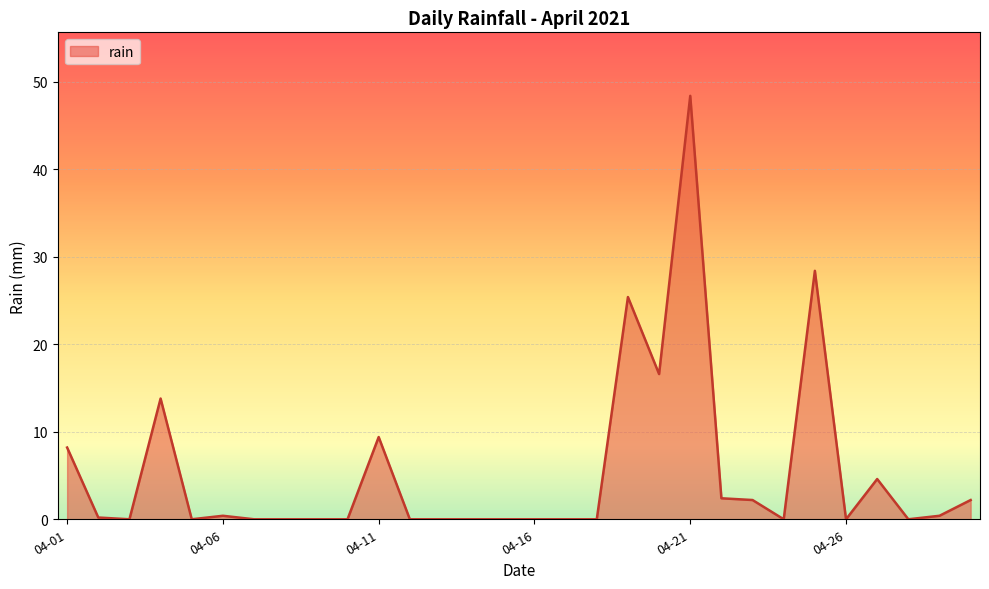

Does the chart have visible grid lines?

Yes